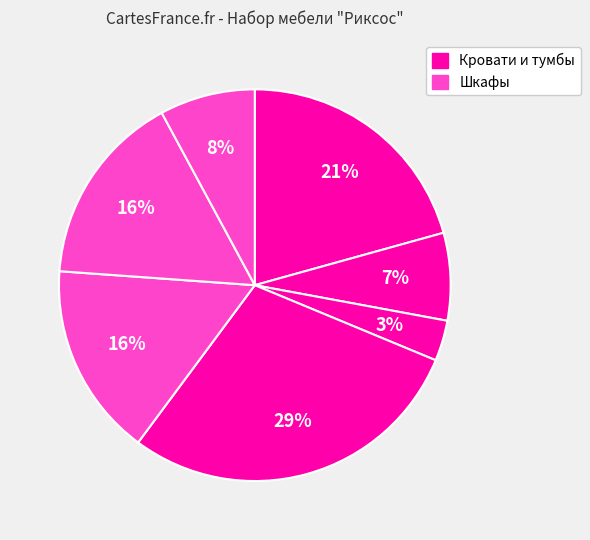

How many segments does this pie chart have?

7